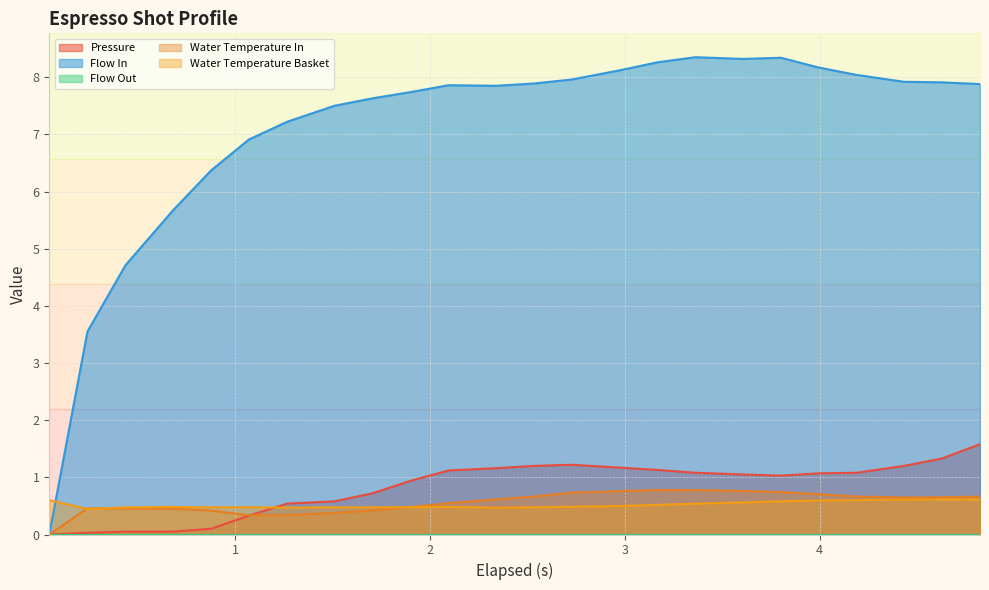

Which series has the largest total across all categories?

flow_in